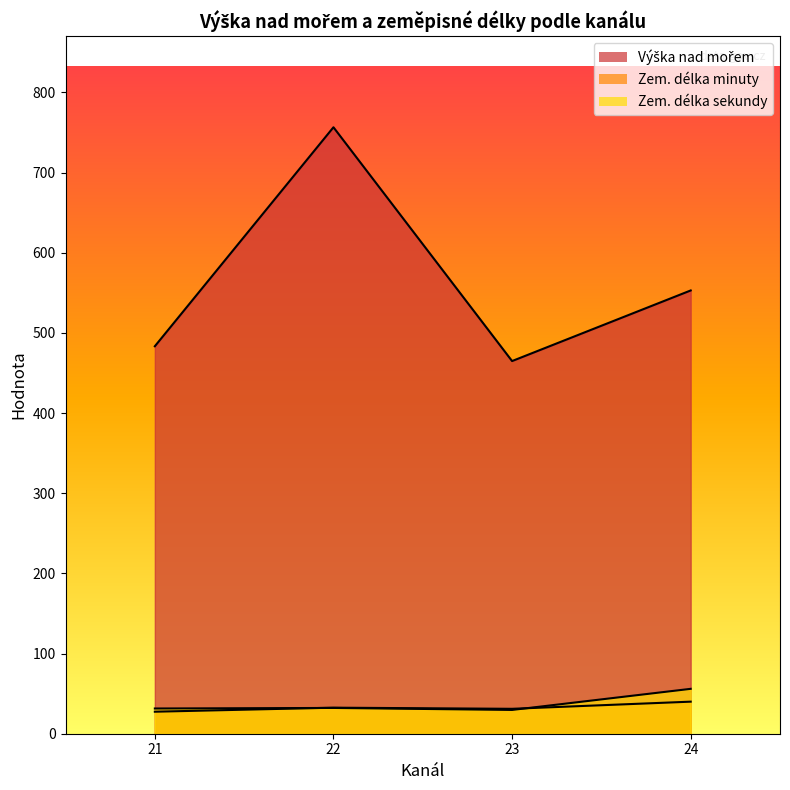

At which category does the chart reach its minimum across all series?

21